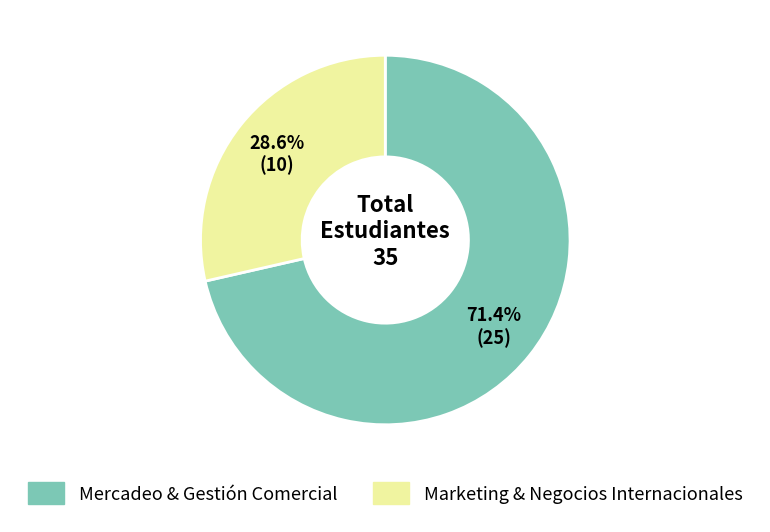

How much of the chart is everything except Mercadeo & Gestión Comercial?

28.6%